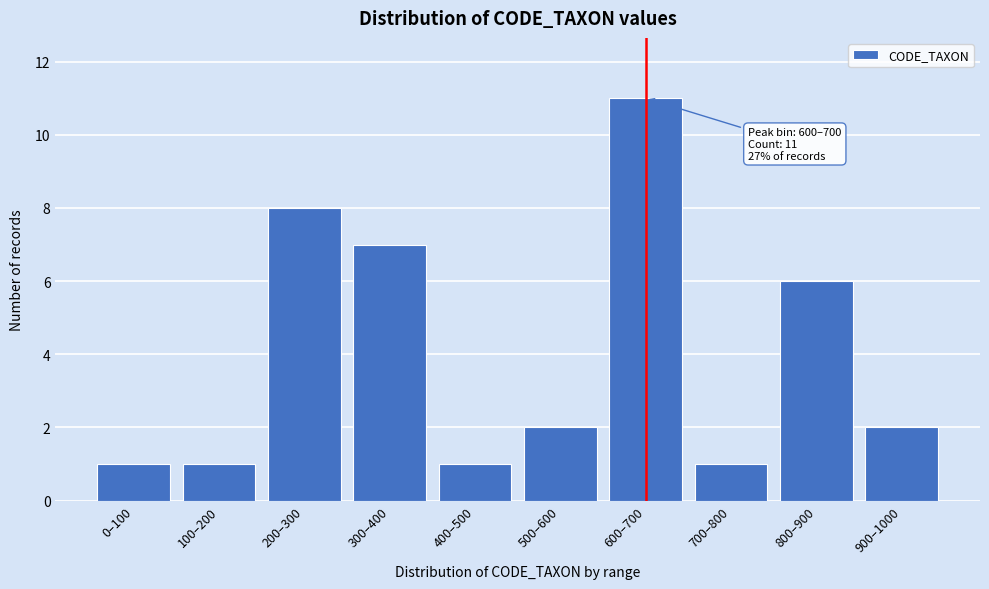

Reading left to right, extract all data points from this chart.

1	1	8	7	1	2	11	1	6	2